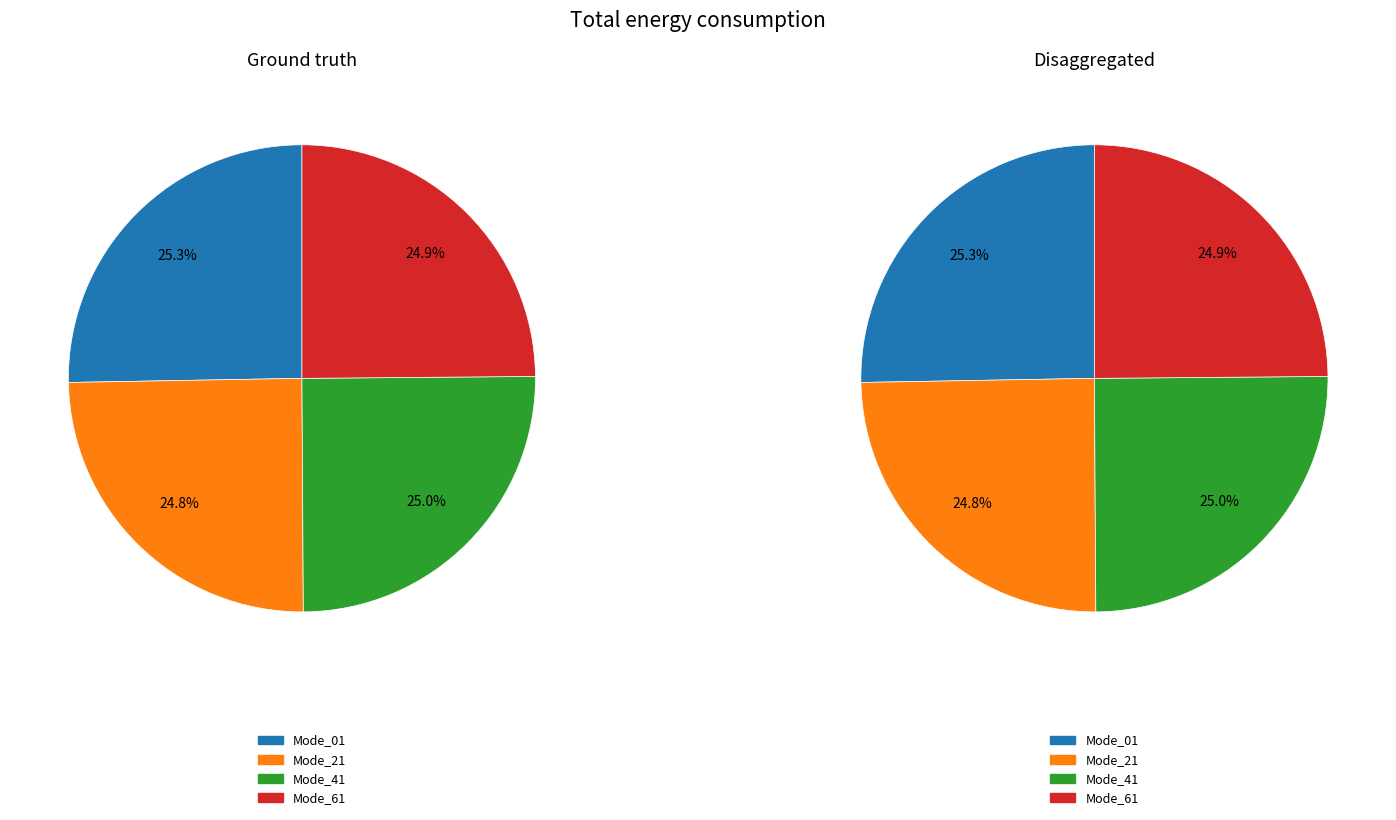

Does 11 represent more than half of the total?

No